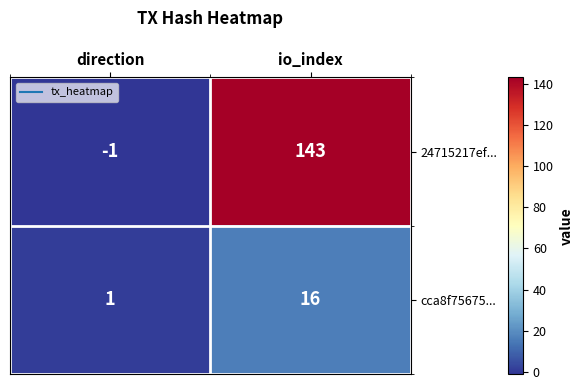

The value of 24715217ef... at direction is -1. True or false?

True